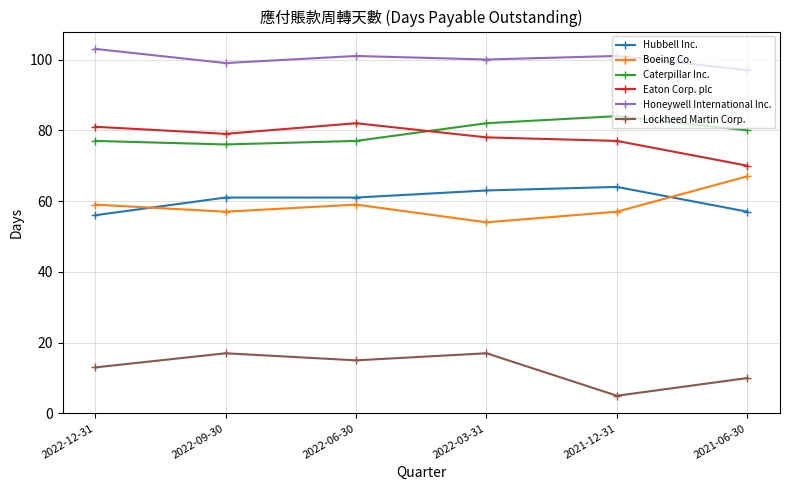

What is the maximum value for Hubbell Inc.?

64